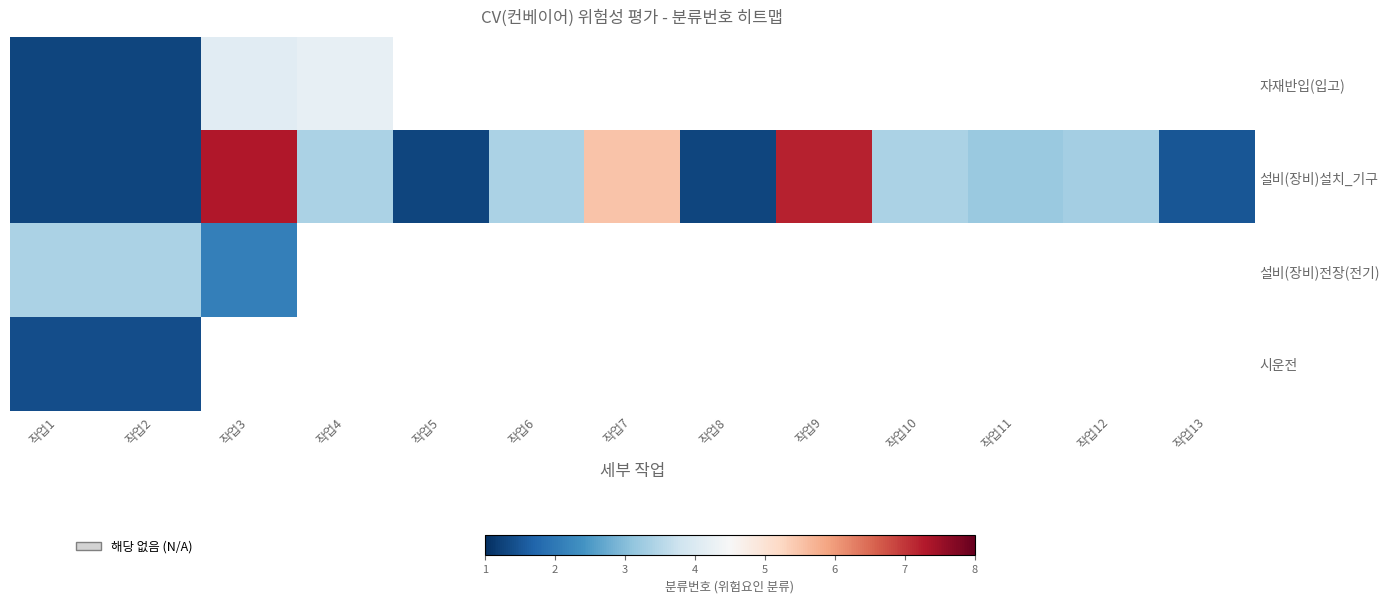

Which series changed the most between 작업12 and 작업13?

설비(장비)설치_기구